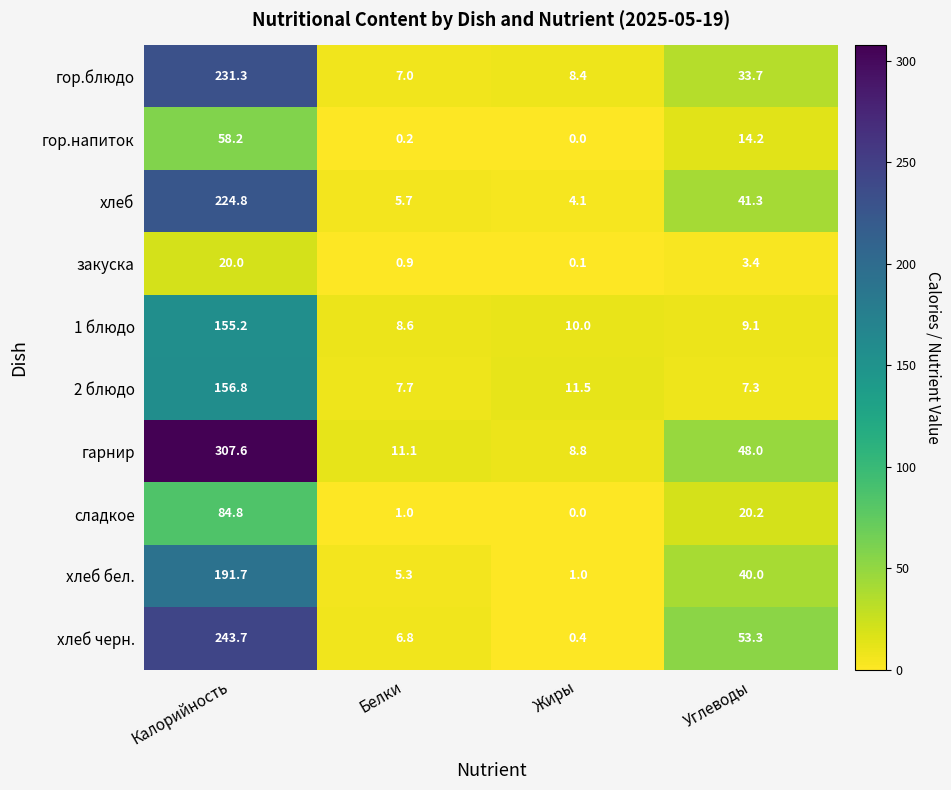

Between Калорийность and Углеводы, which series saw the biggest shift?

гарнир